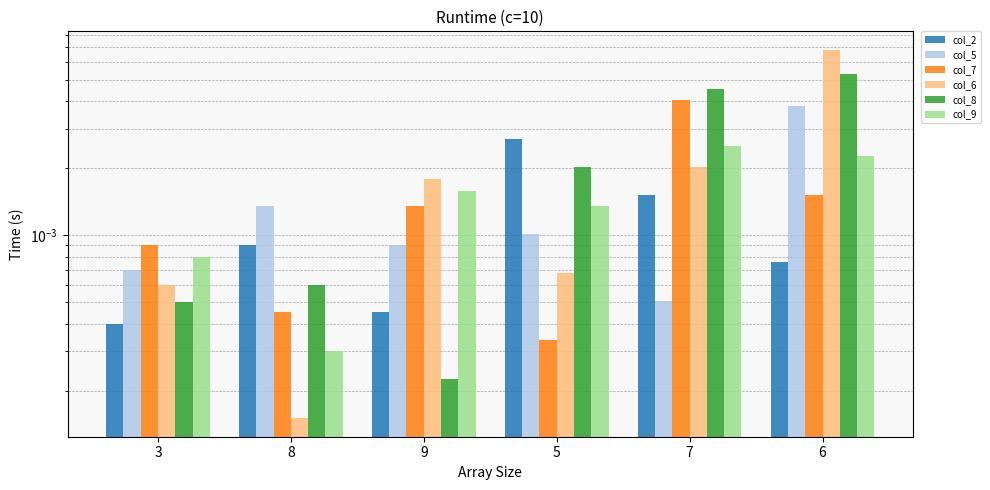

What is the label of the 4th bar from the right?

9